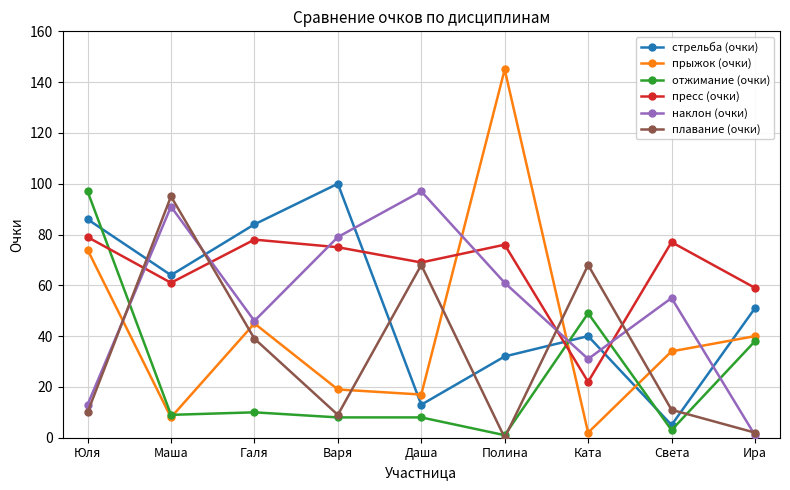

How many lines are shown in the chart?

6